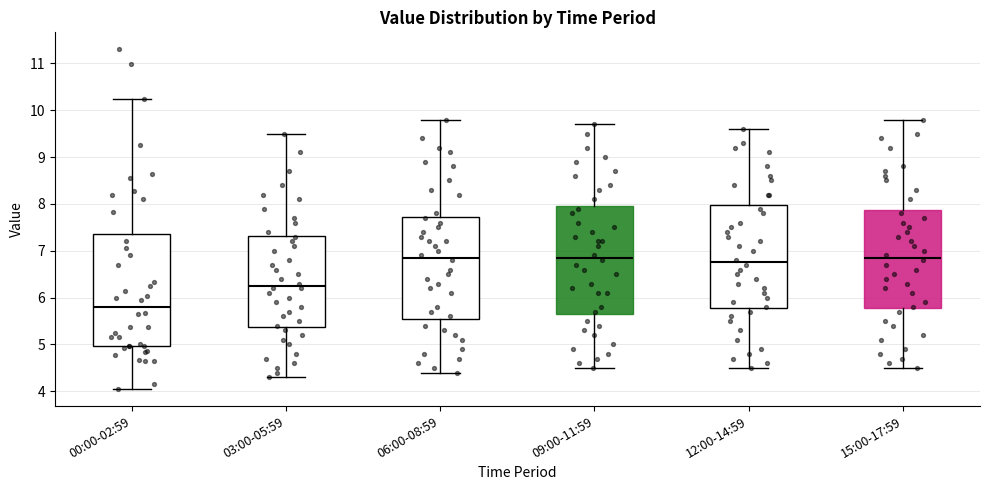

Reading left to right, transcribe this box plot: for each box, give where its median line is, the range the box spans, and where its two whiskers end, as read against the y-axis. The values are not printed on the chart, so give them approximately, as read against the axis.

00:00-02:59: median 5.8, box 5.0 to 7.4, whiskers 4.1 to 10.3
03:00-05:59: median 6.3, box 5.4 to 7.3, whiskers 4.3 to 9.5
06:00-08:59: median 6.9, box 5.6 to 7.7, whiskers 4.4 to 9.8
09:00-11:59: median 6.9, box 5.7 to 8.0, whiskers 4.5 to 9.7
12:00-14:59: median 6.8, box 5.8 to 8.0, whiskers 4.5 to 9.6
15:00-17:59: median 6.9, box 5.8 to 7.9, whiskers 4.5 to 9.8